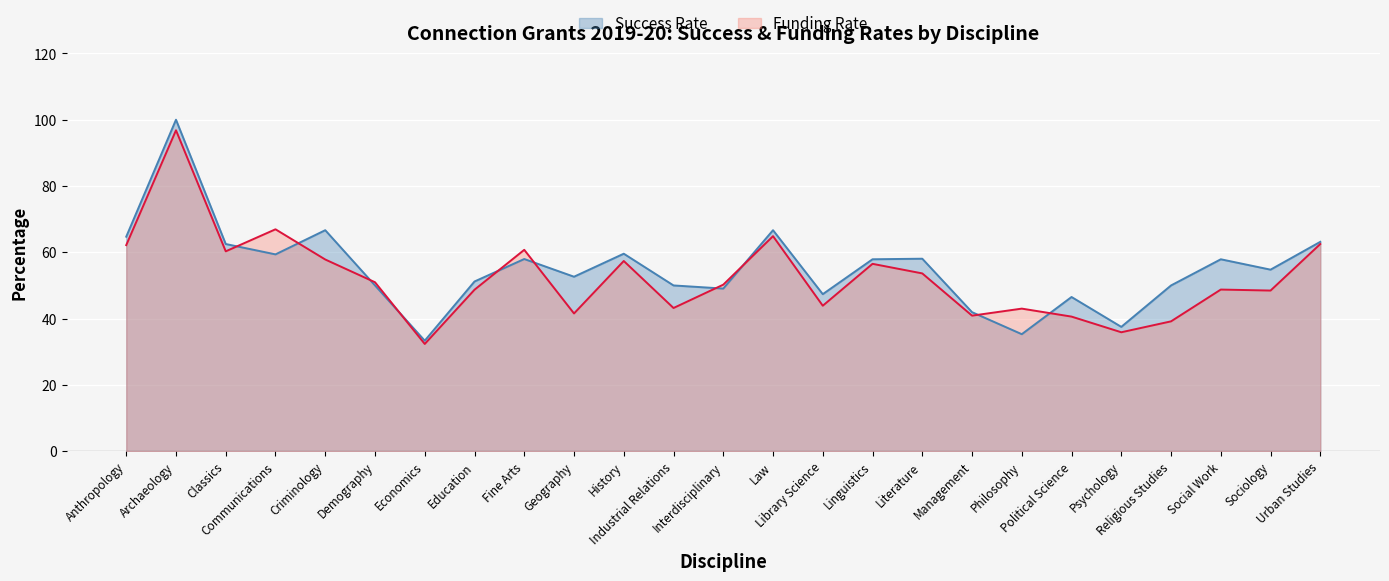

Where is the first local maximum for Funding Rate?

Archaeology